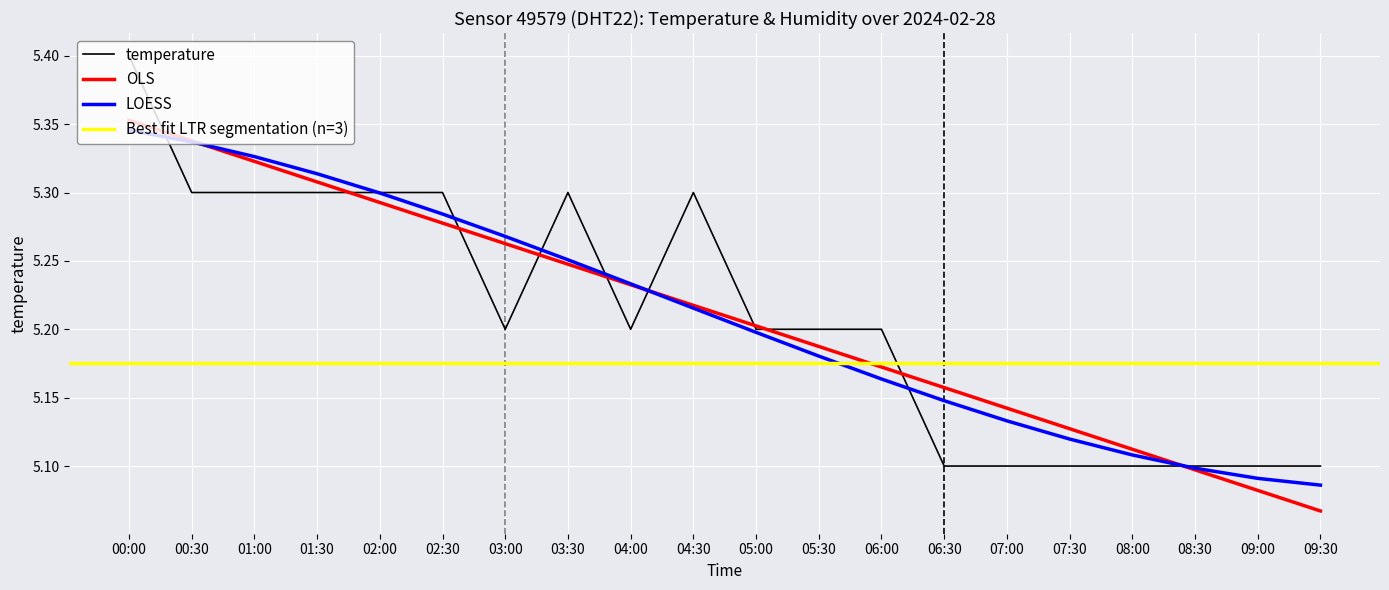

Where is the data nearest to the value 5?

06:30